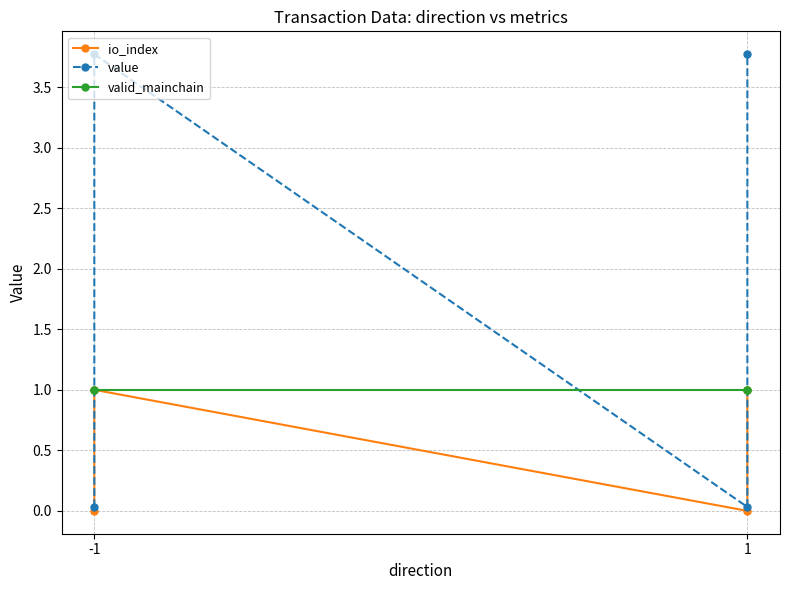

True or false: value has a value of 0.1 at 1.

False